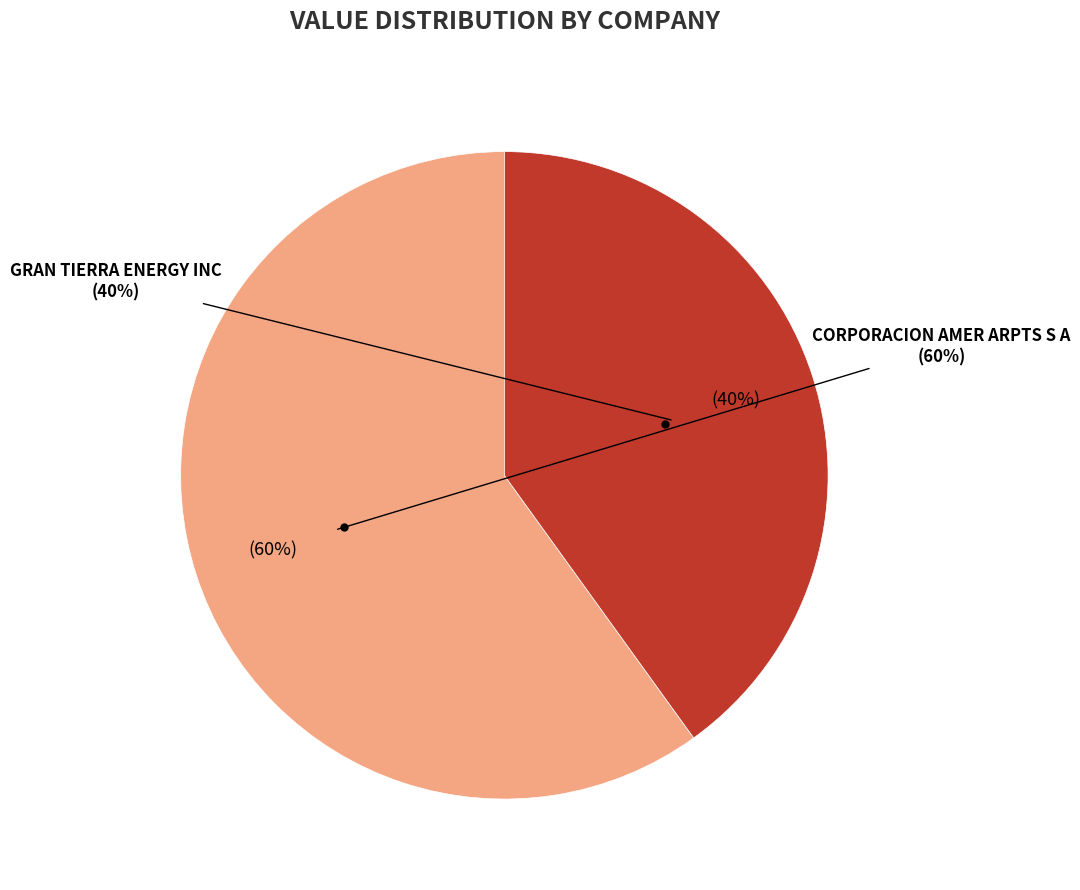

Count the number of slices in the pie.

2